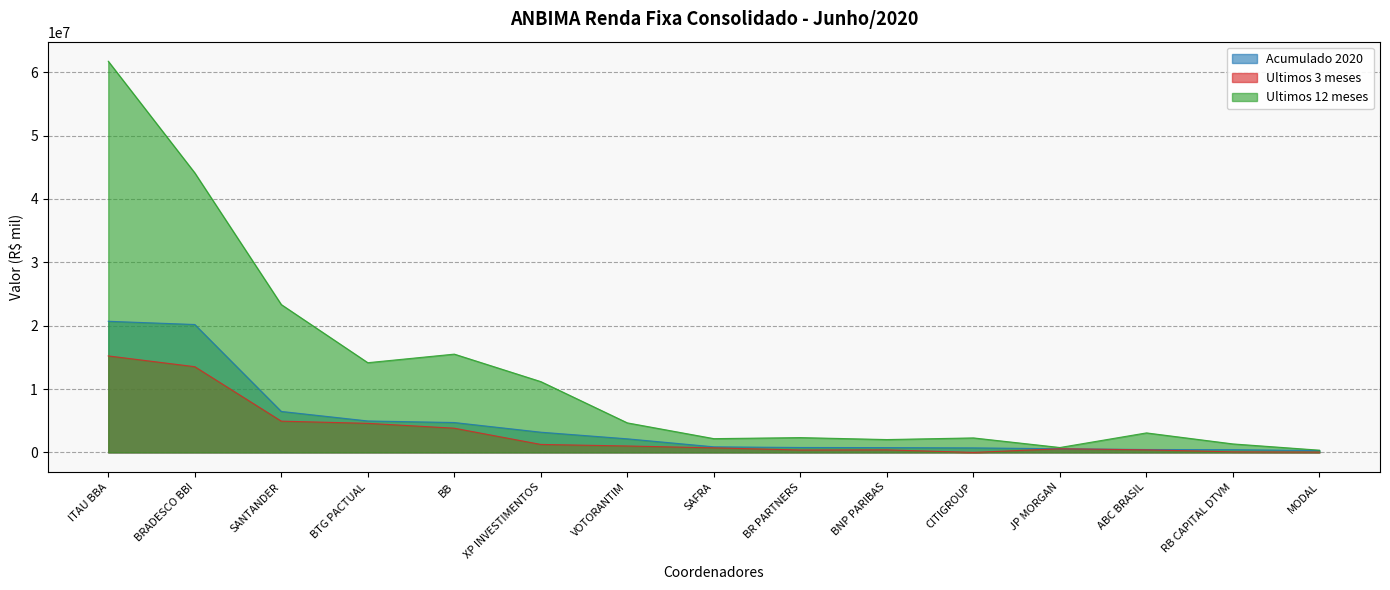

True or false: Ultimos 12 meses has a value of 20098905.7 at BTG PACTUAL.

False